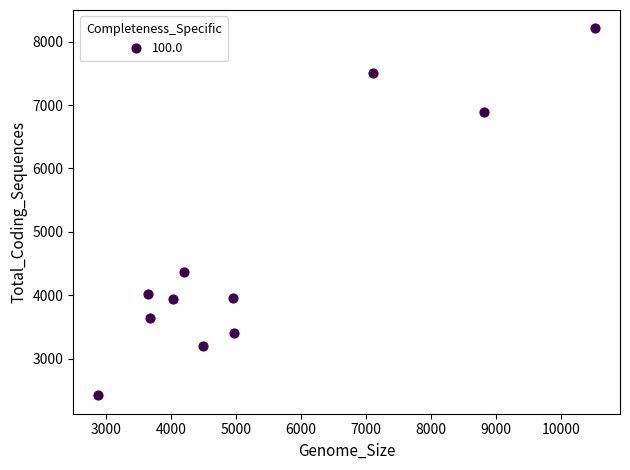

What Y value in the scatter plot is closest to 5315?

4364